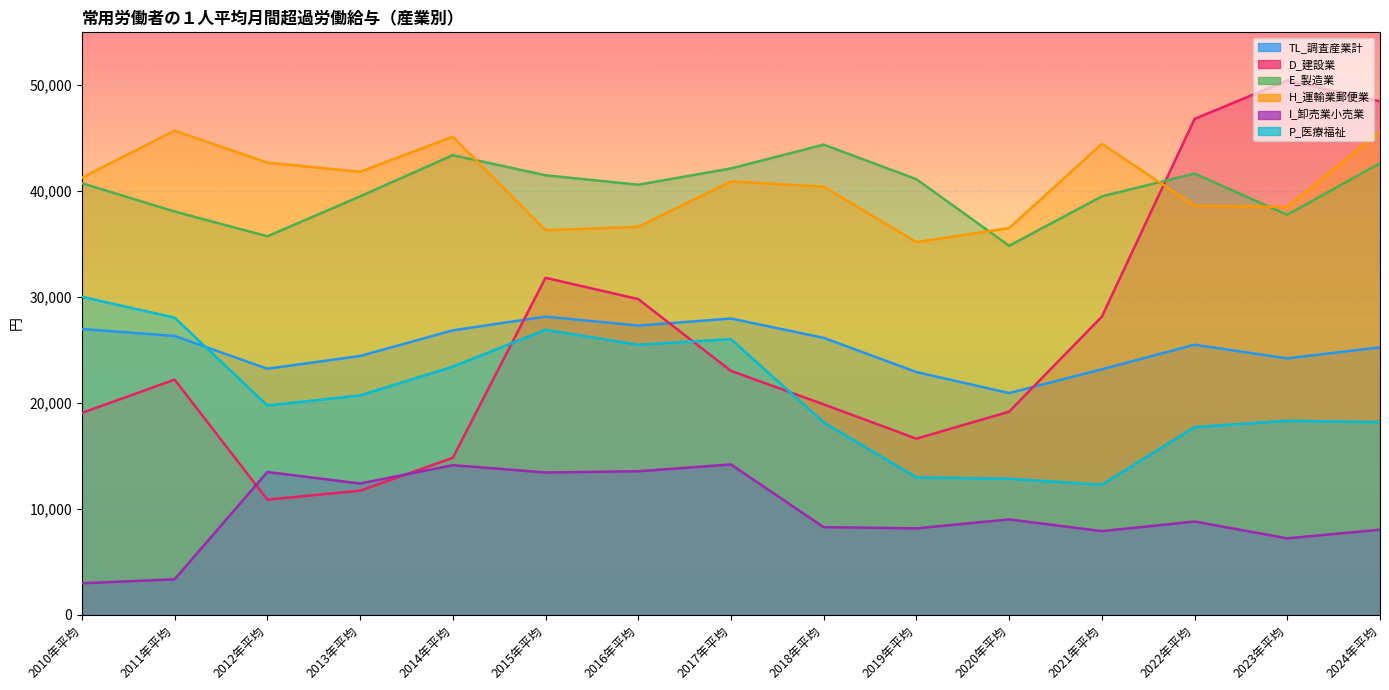

How many values in the H_運輸業郵便業 series are below 40911?

7